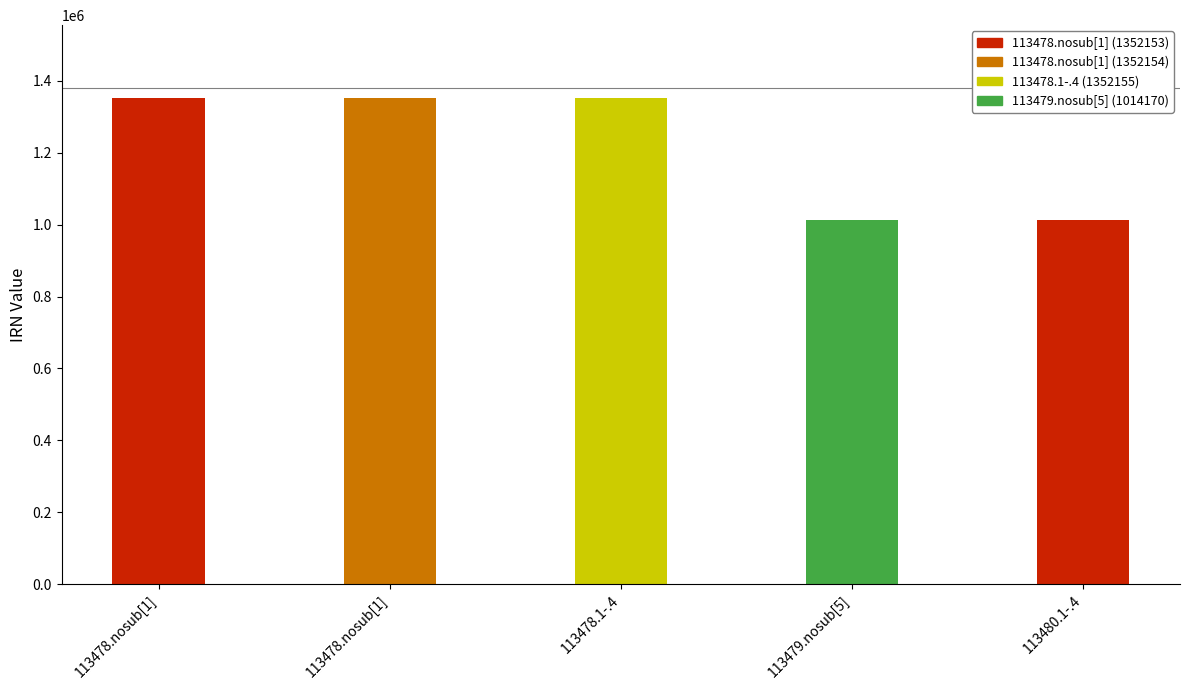

How many distinct data groups are displayed?

1